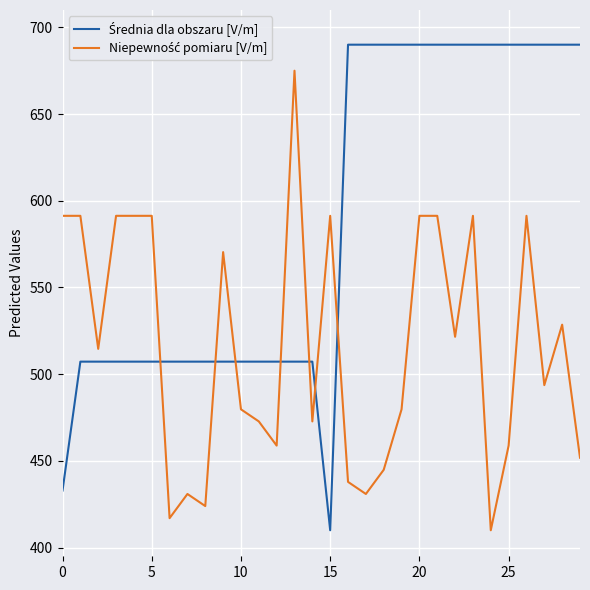

Which series ends up on top after the final intersection of Niepewność pomiaru [V/m] and Średnia dla obszaru [V/m]?

Średnia dla obszaru [V/m]